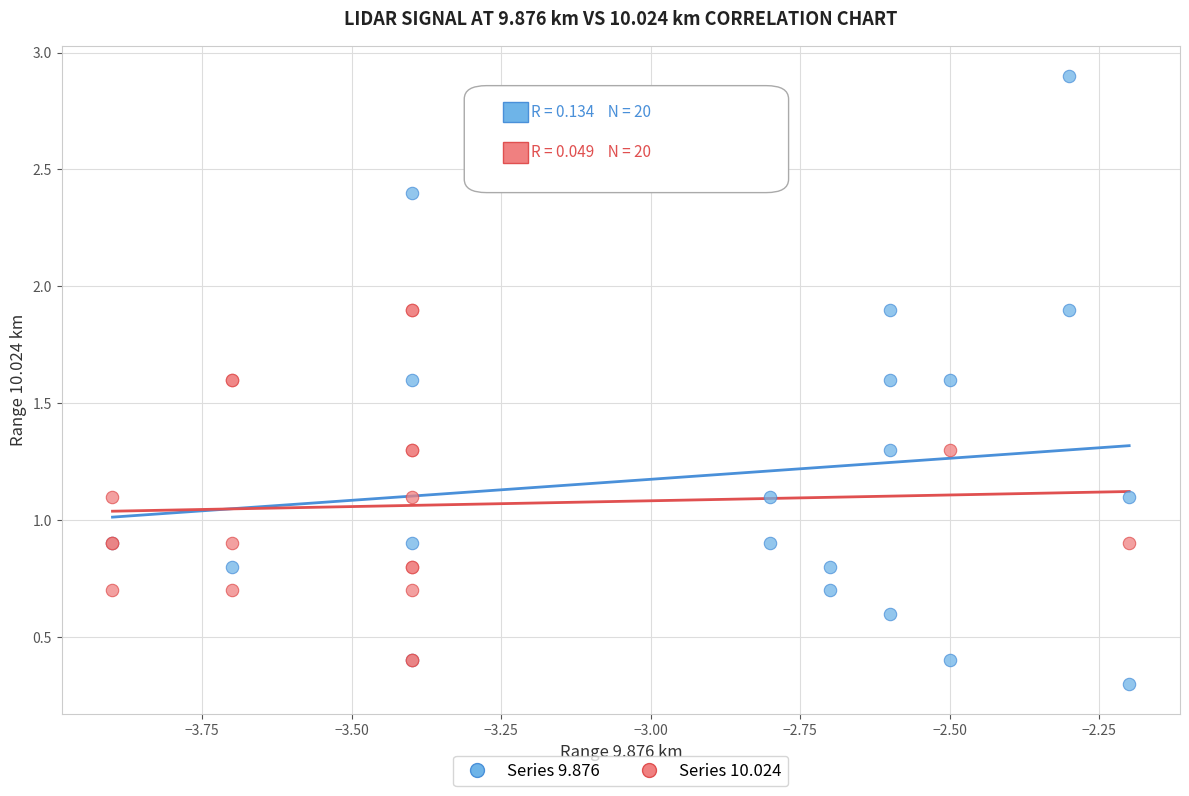

What are all the series names shown in the legend?

Series 9.876, Series 10.024